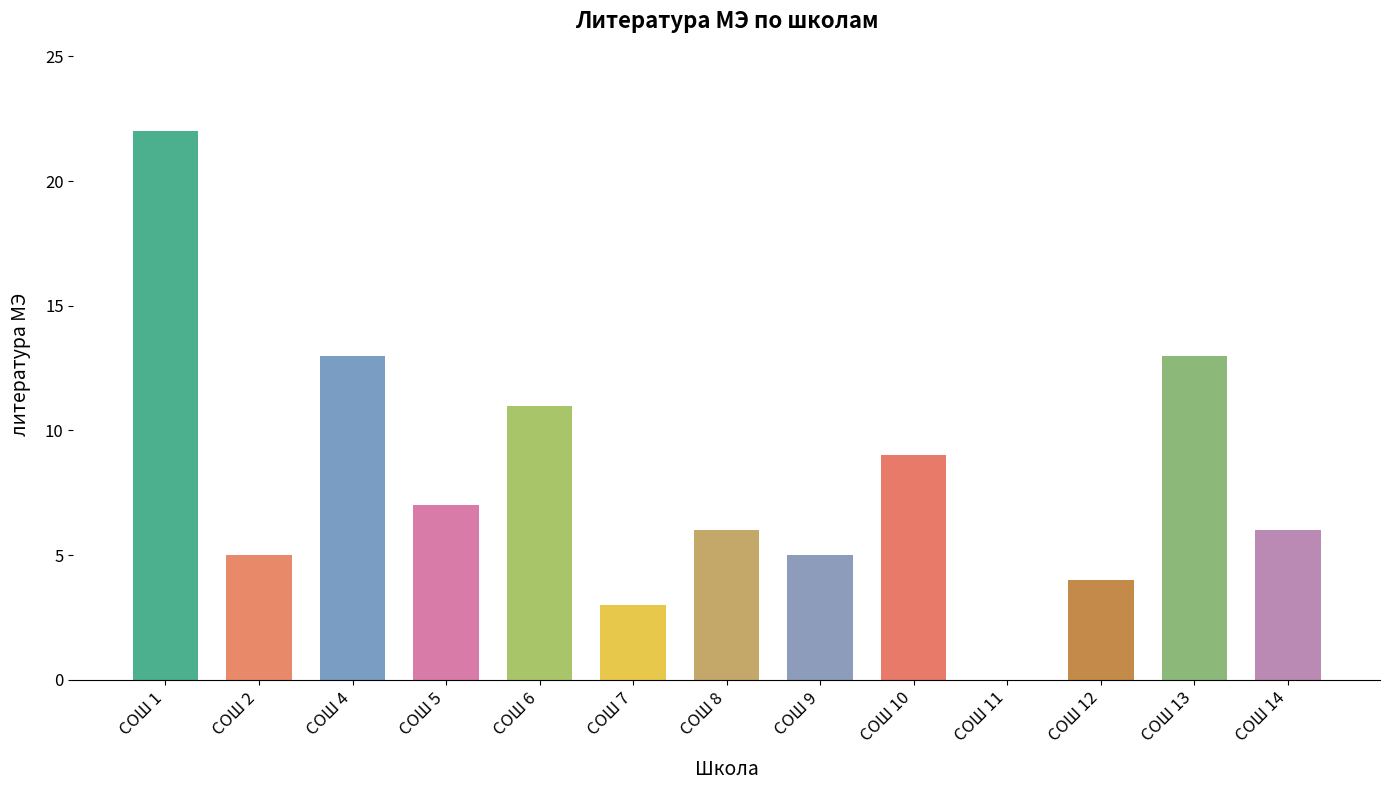

Does the chart contain stacked bars?

No